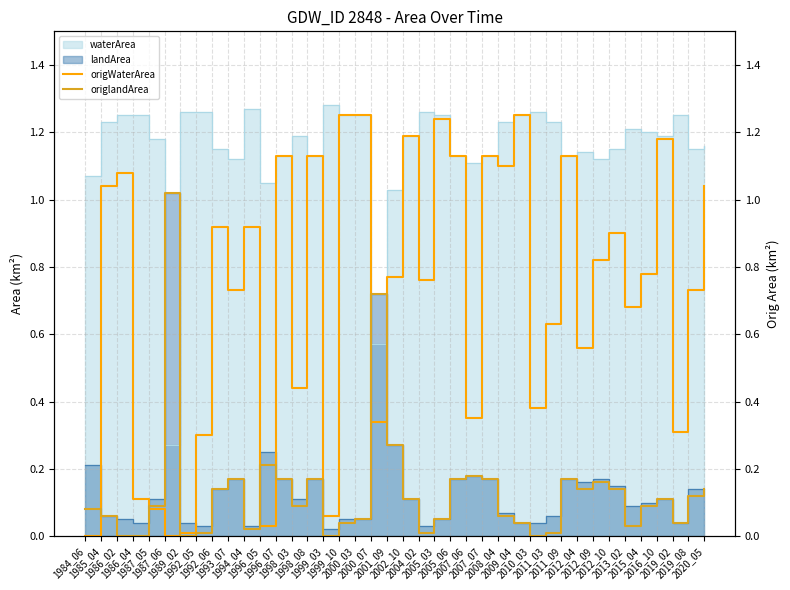

Between which two adjacent categories do origWaterArea and origlandArea first intersect?

1984_06 and 1985_04